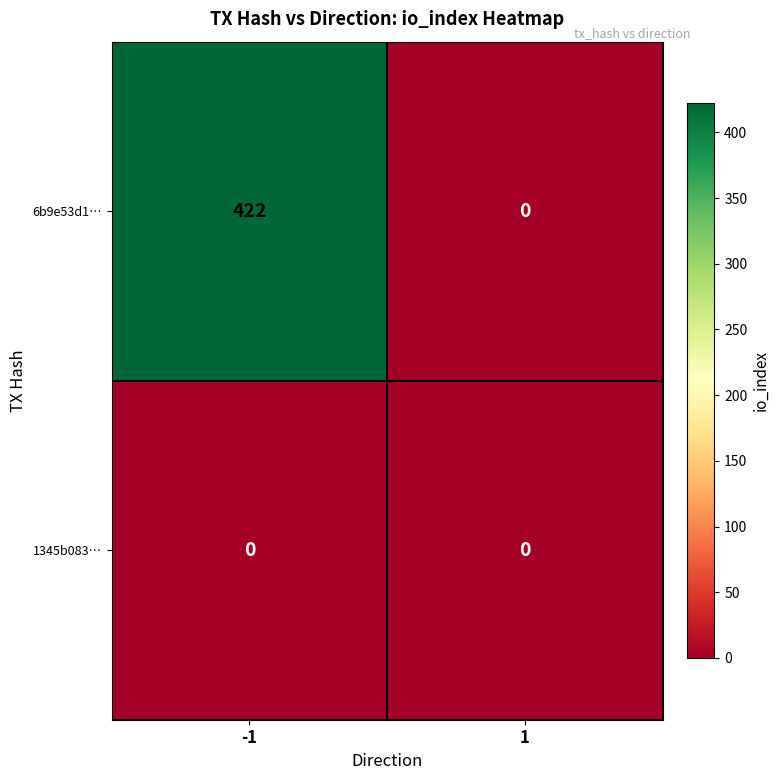

Which series has the widest spread of values?

6b9e53d1…